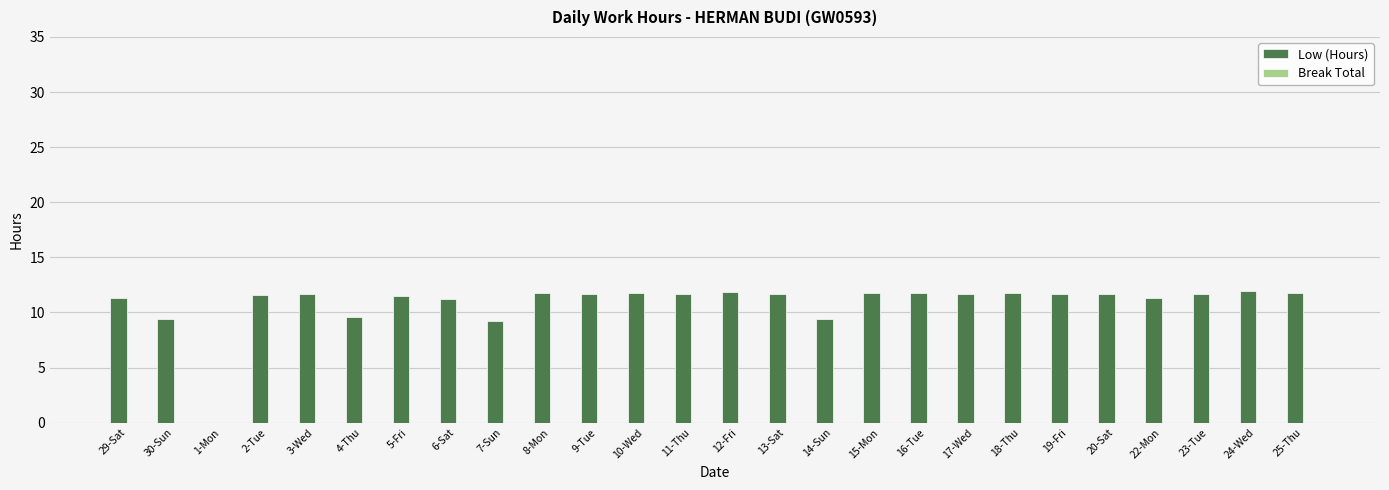

What is the greatest value displayed?

11.9